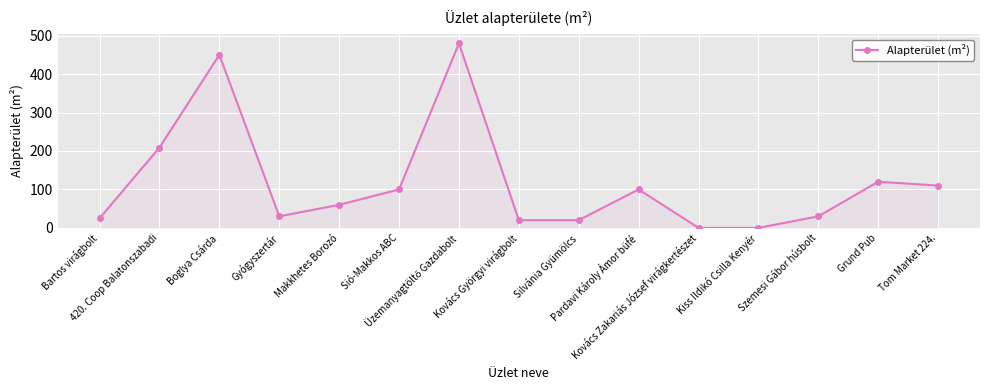

Count the number of data series in this chart.

1